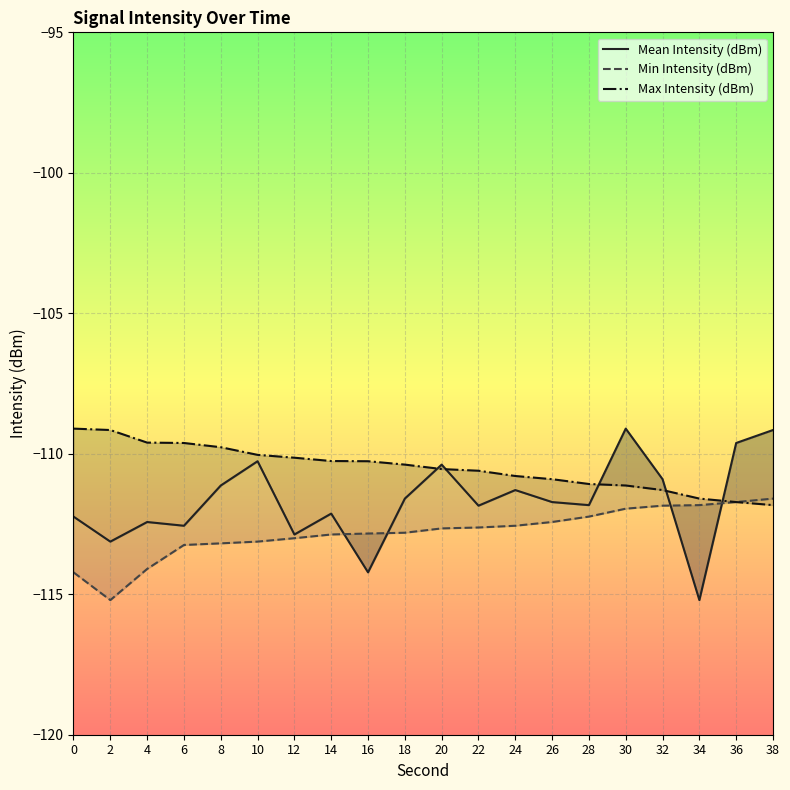

Which series changed the most between 18 and 26?

Max Intensity (dBm)